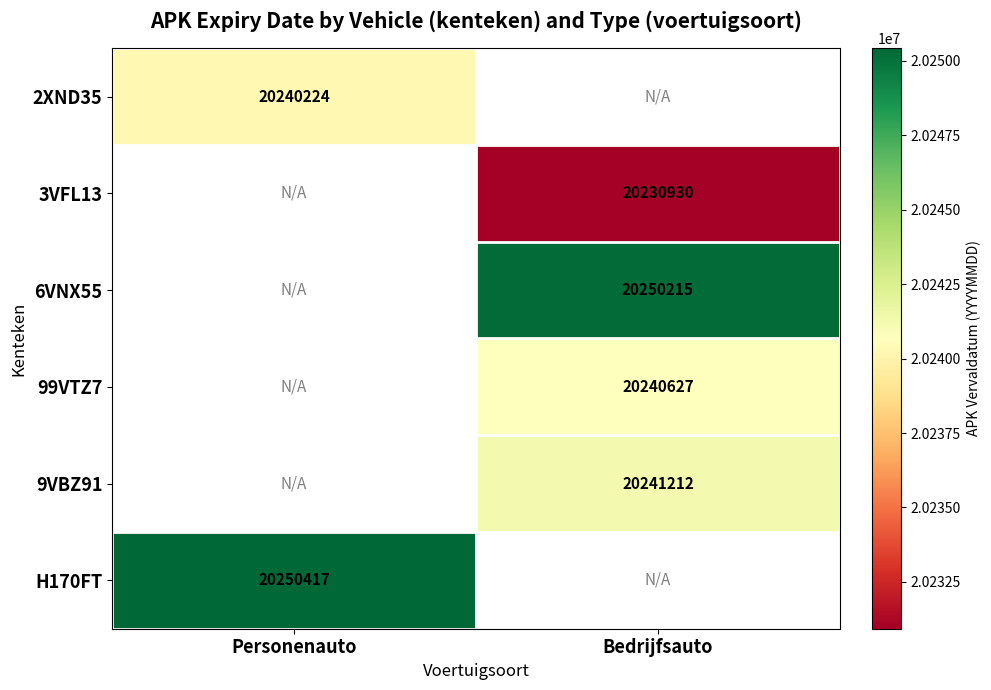

Which has a higher value, Personenauto or Bedrijfsauto?

Bedrijfsauto